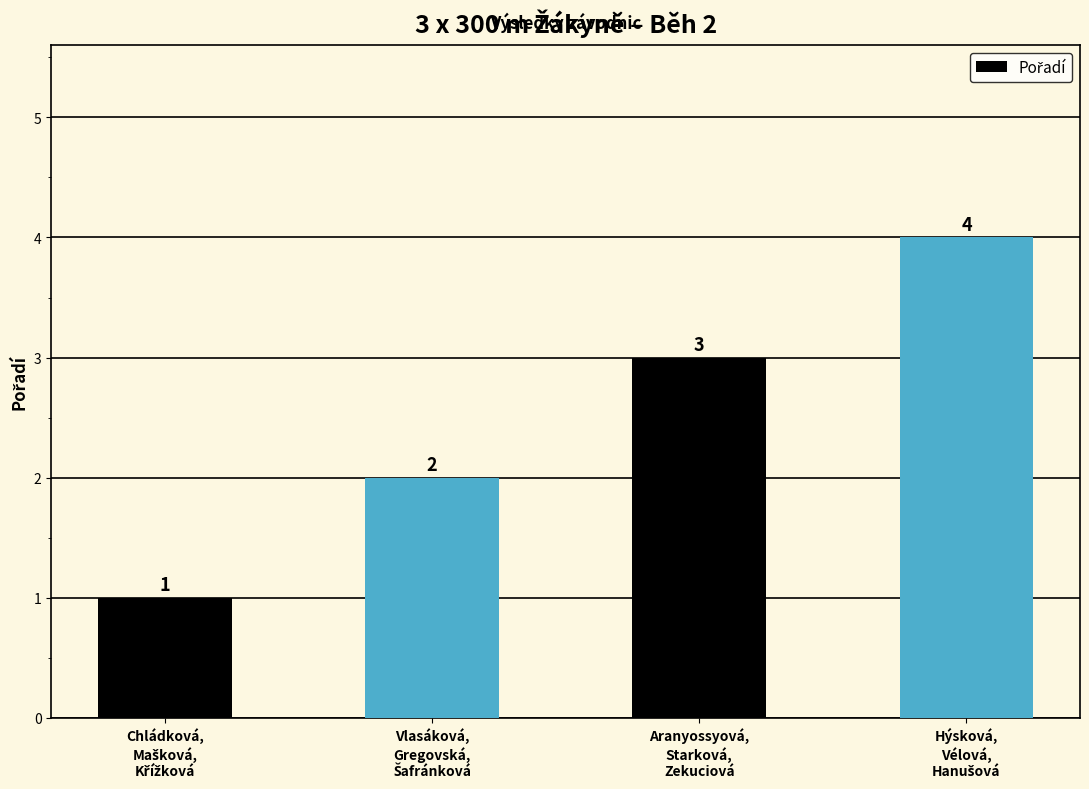

How many values are between 2 and 4?

3